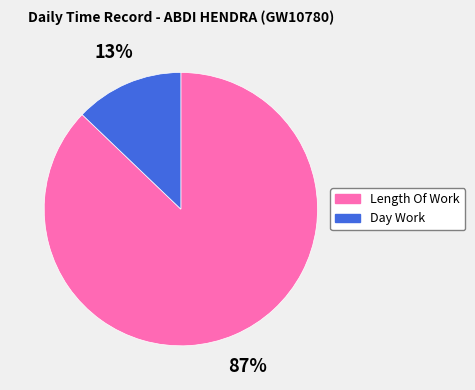

How many slices are in this pie chart?

2